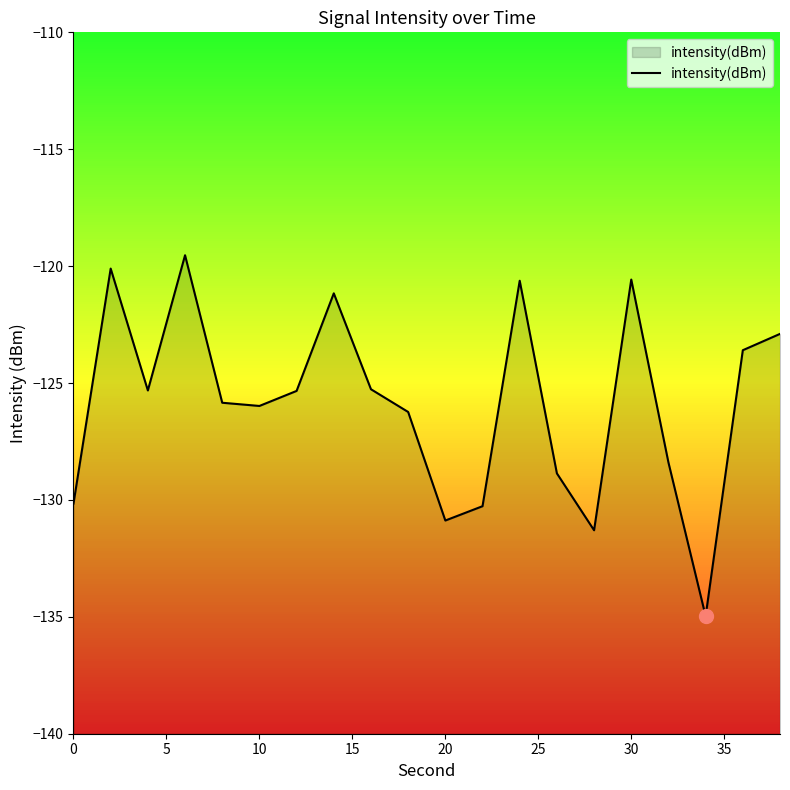

True or false: intensity(dBm) has a value of -45.4 at 30.

False